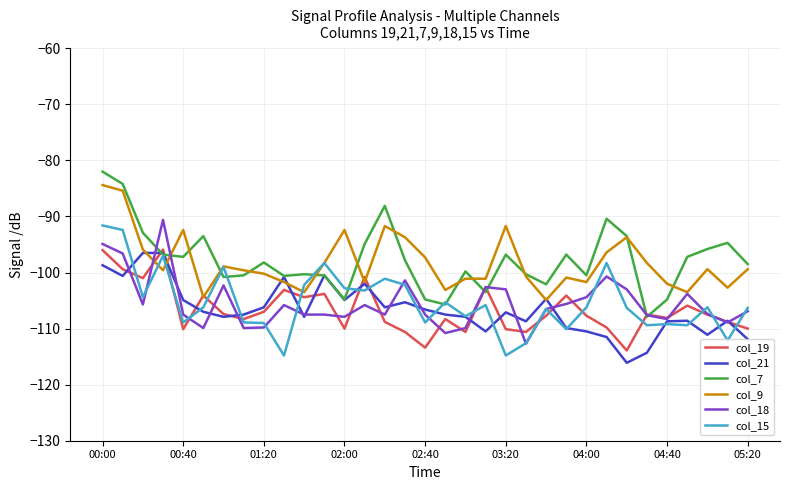

What is the minimum value for col_21?

-116.1